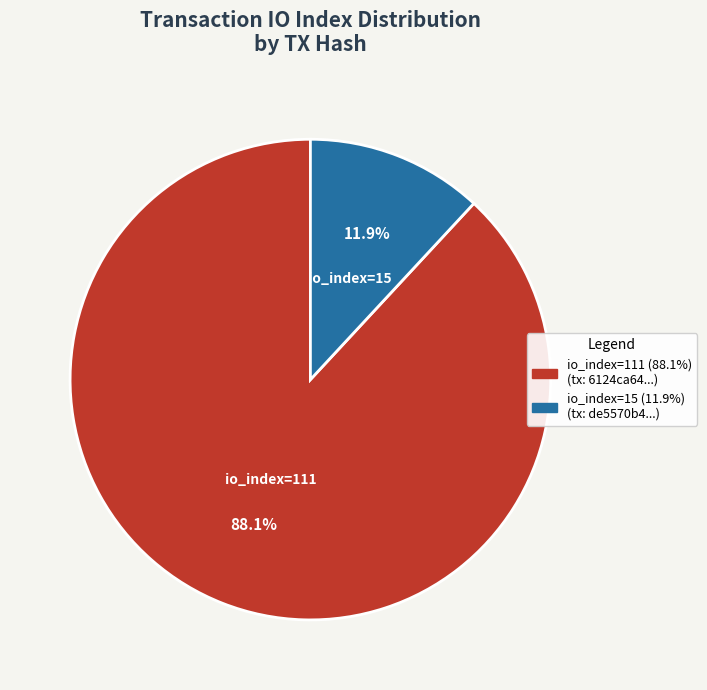

To the nearest percent, what is the difference between the largest and smallest slice percentages?

76%